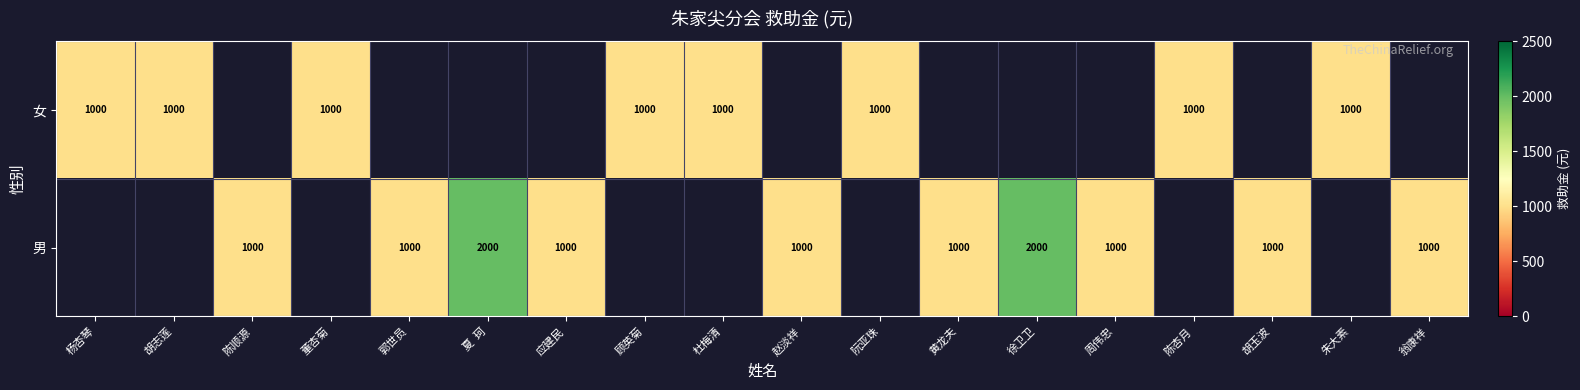

True or false: 女 has a value of 1000 at 杨杏琴.

True